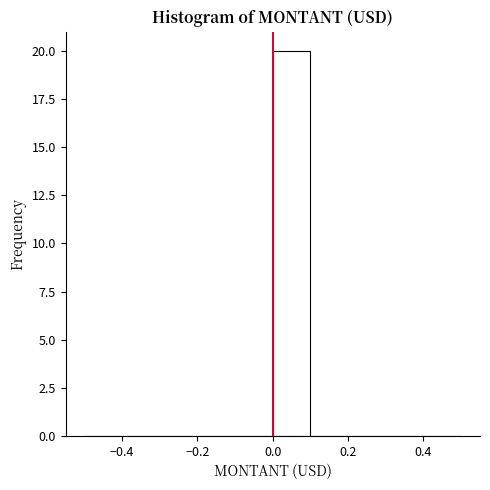

Reading left to right, list every bar in this chart as the range it spans on the x-axis followed by its height. The values are not printed on the chart, so give them approximately, as read against the axis.

-0.5 to -0.4: 0
-0.4 to -0.3: 0
-0.3 to -0.2: 0
-0.2 to -0.1: 0
-0.1 to 0.0: 0
0.0 to 0.1: 20
0.1 to 0.2: 0
0.2 to 0.3: 0
0.3 to 0.4: 0
0.4 to 0.5: 0